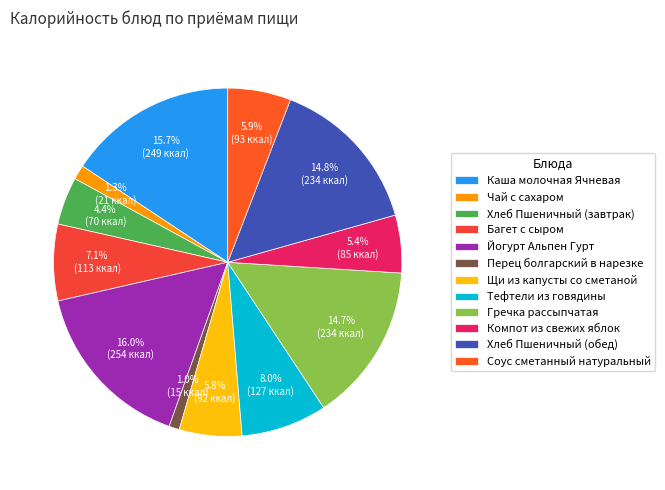

What percentage is the Щи из капусты со сметаной slice, to the nearest percent?

6%